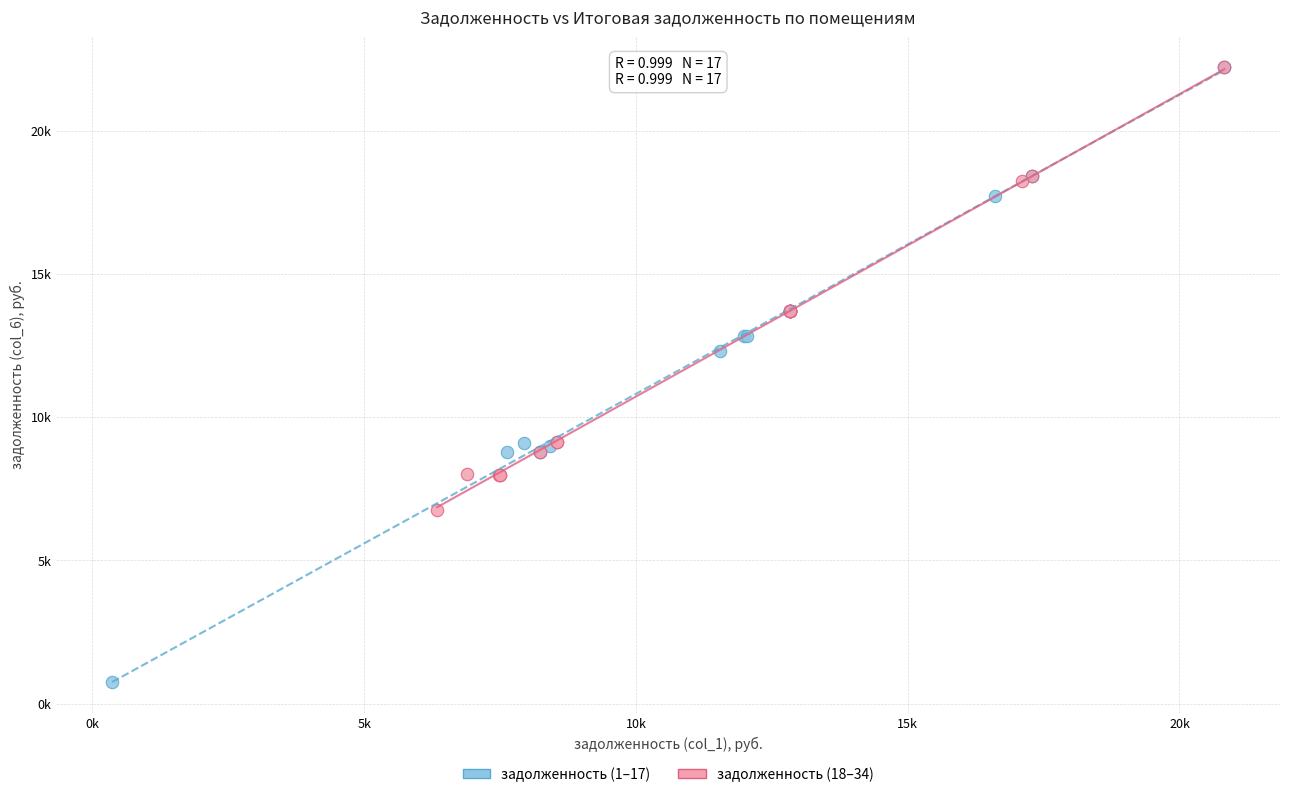

What are all the series names shown in the legend?

задолженность (1–17), задолженность (18–34)